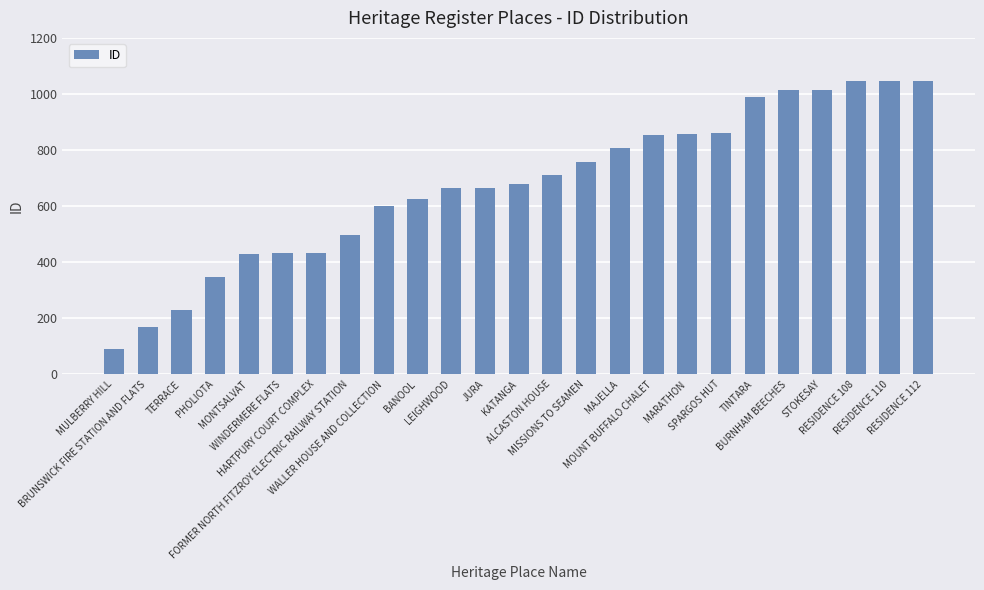

The value at TERRACE is 355. True or false?

False